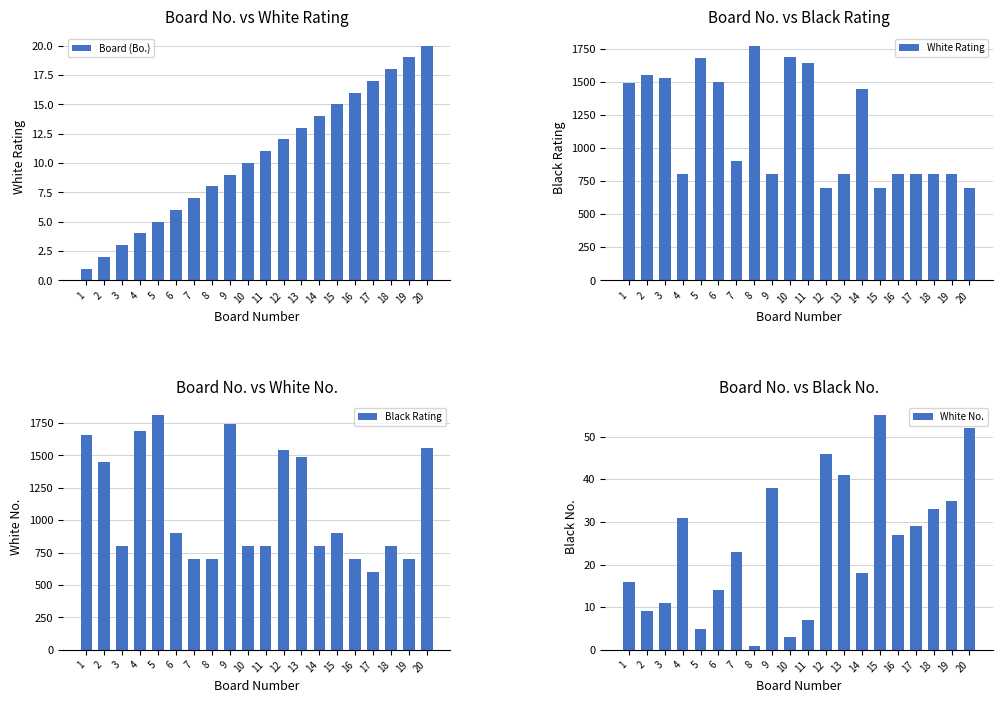

What is the minimum value for Black Rating?

600